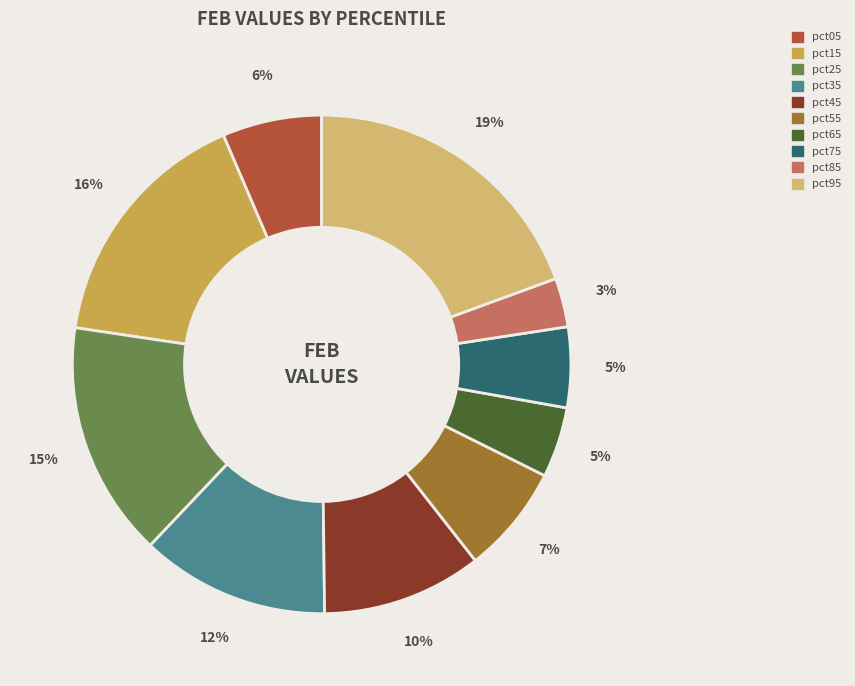

Is there a majority slice in this chart?

No